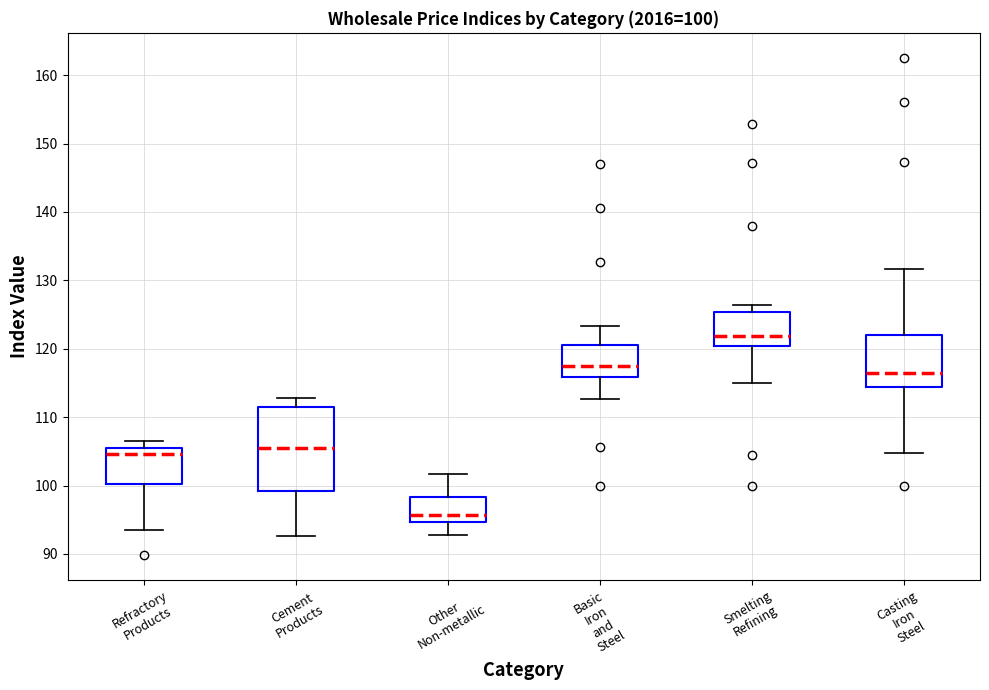

Which box has the highest median line?

Smelting Refining